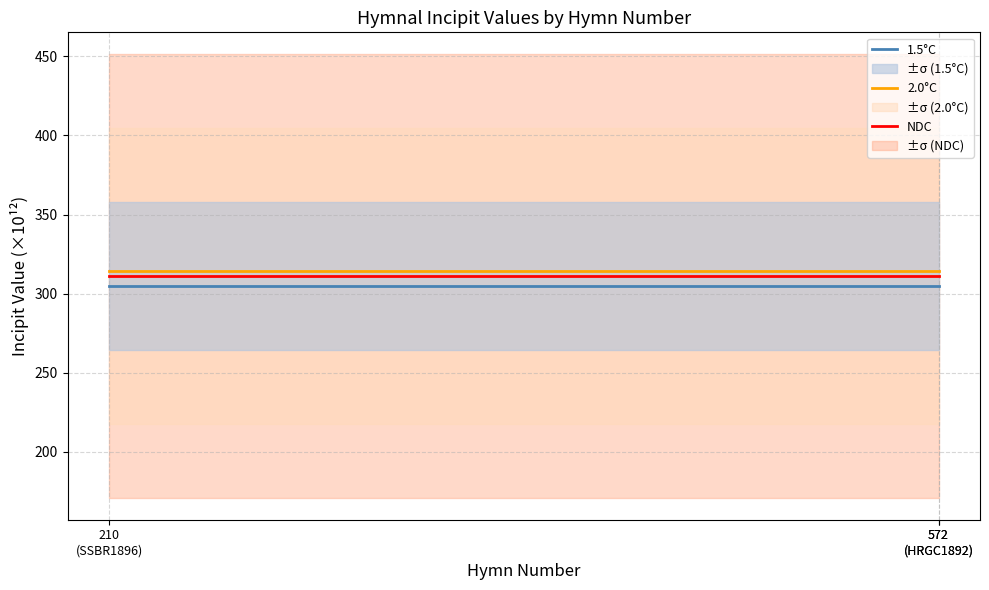

Read the NDC value at 210
(SSBR1896).

311.1